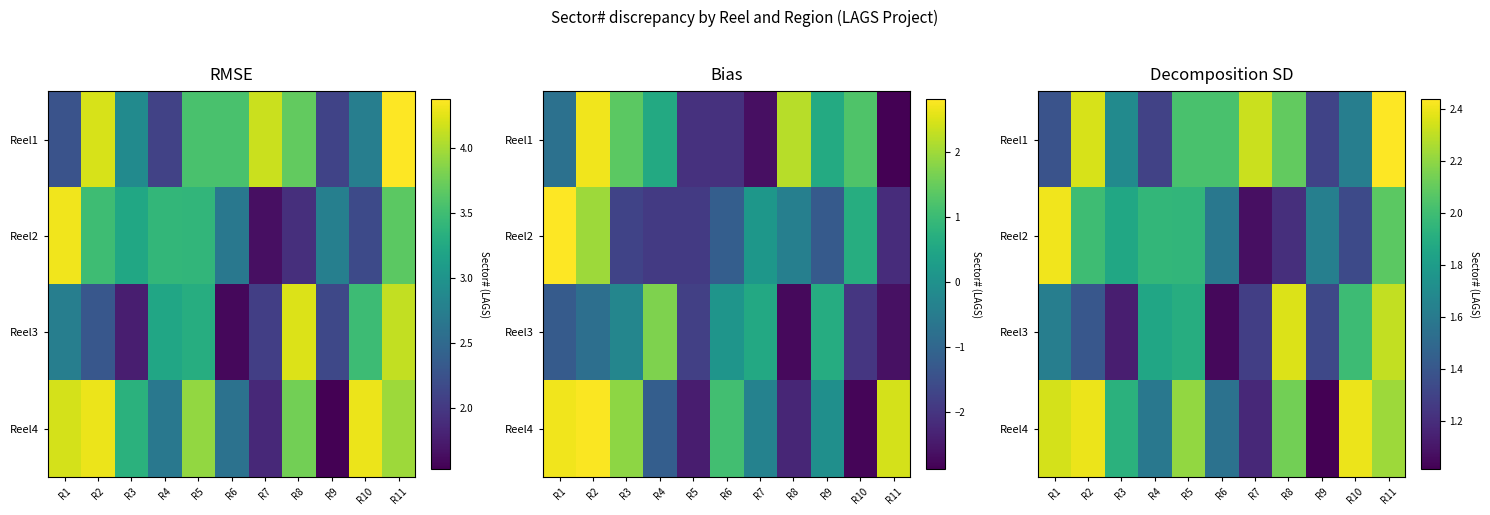

Which category has the highest value across all series?

R11